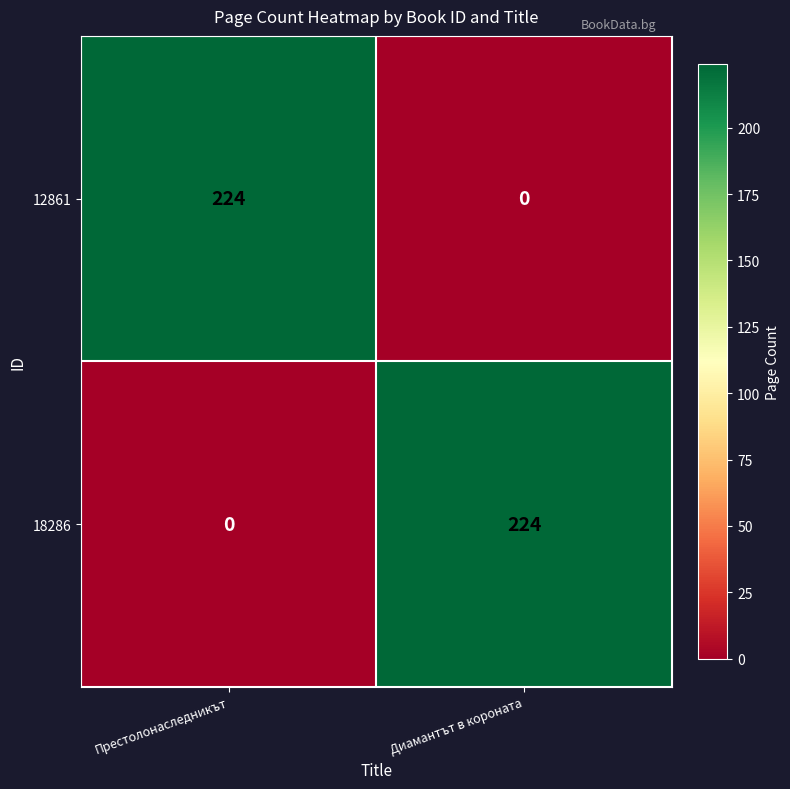

What is the difference between the highest and lowest values at Престолонаследникът?

224